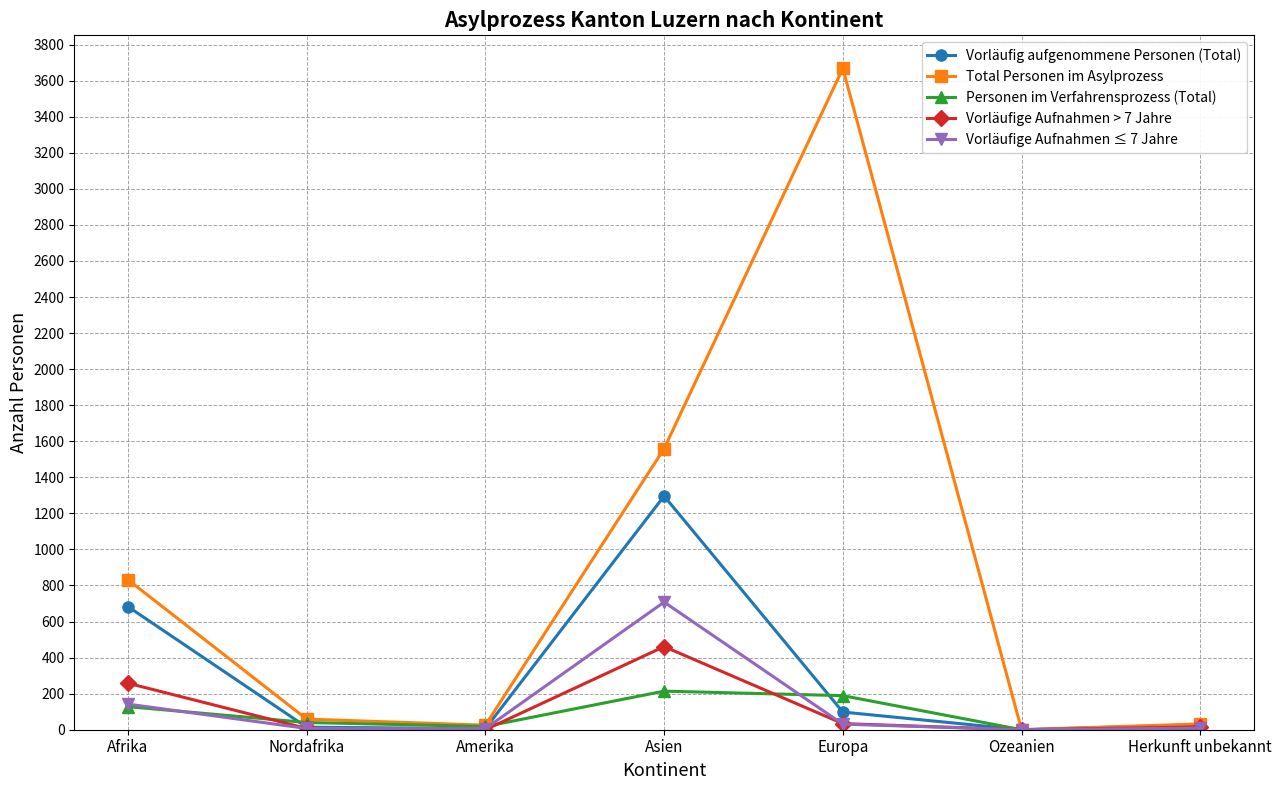

Is it true that Vorläufige Aufnahmen > 7 Jahre equals 0 at Amerika?

True